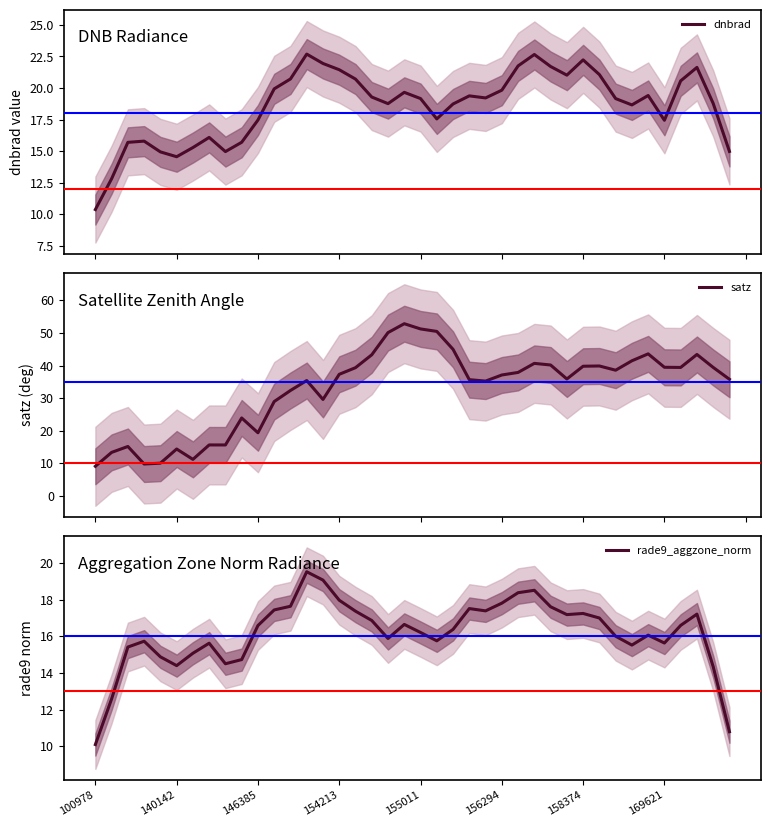

The rade9_aggzone_norm series shows 10.1 at 100978. True or false?

True